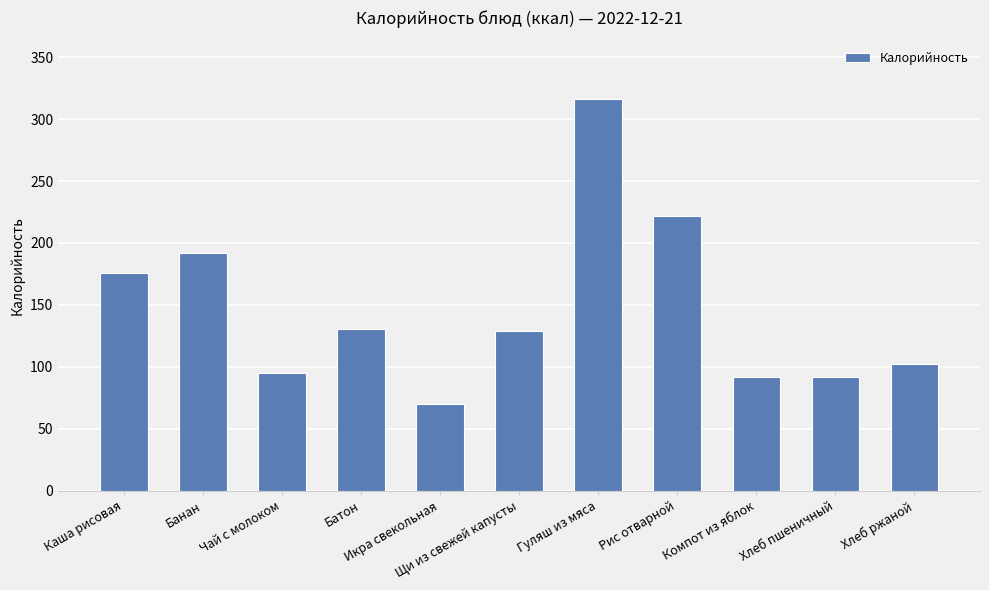

What is the ratio of the value at Хлеб ржаной to the value at Батон?

0.8